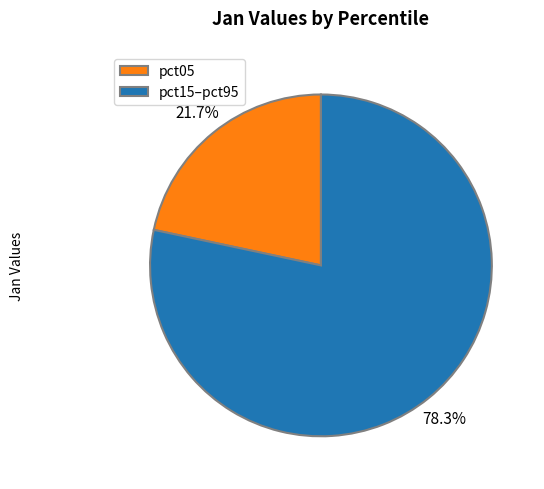

Between pct05 and pct15–pct95, which is larger?

pct15–pct95